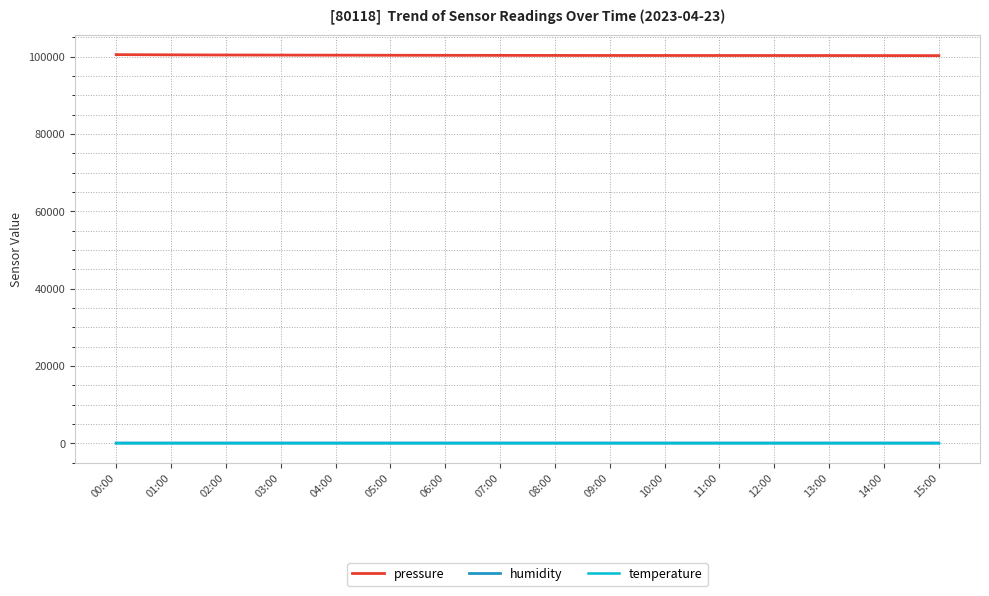

Which series has the largest total across all categories?

pressure